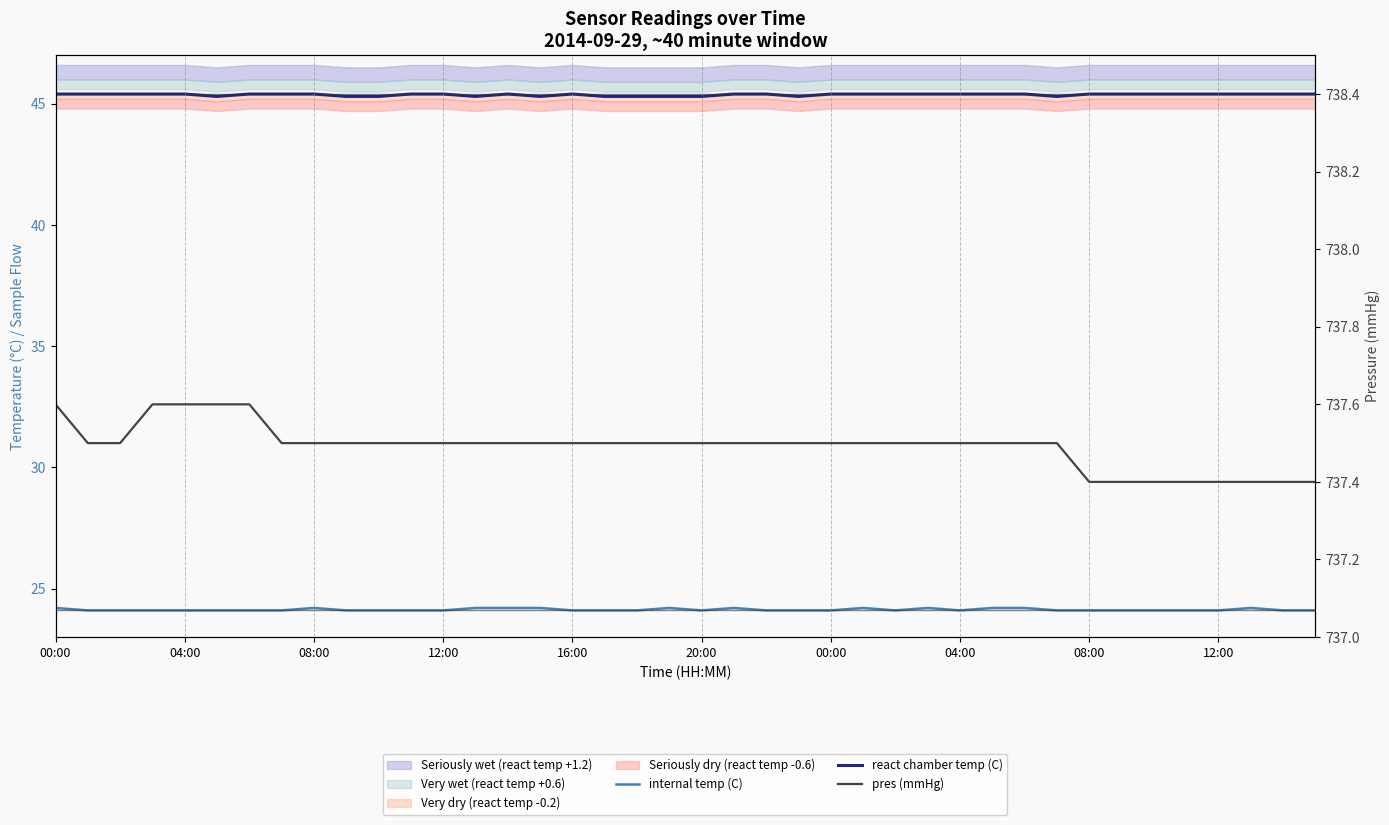

Rank the series by their maximum value, from lowest to highest.

internal temp (C), react chamber temp (C), pres (mmHg)